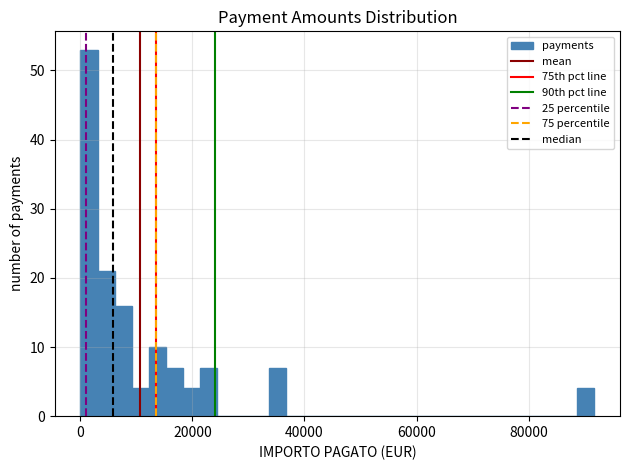

Around what value on the x-axis is the tallest bar? Give the approximate position of its centre, as read against the axis.

2000